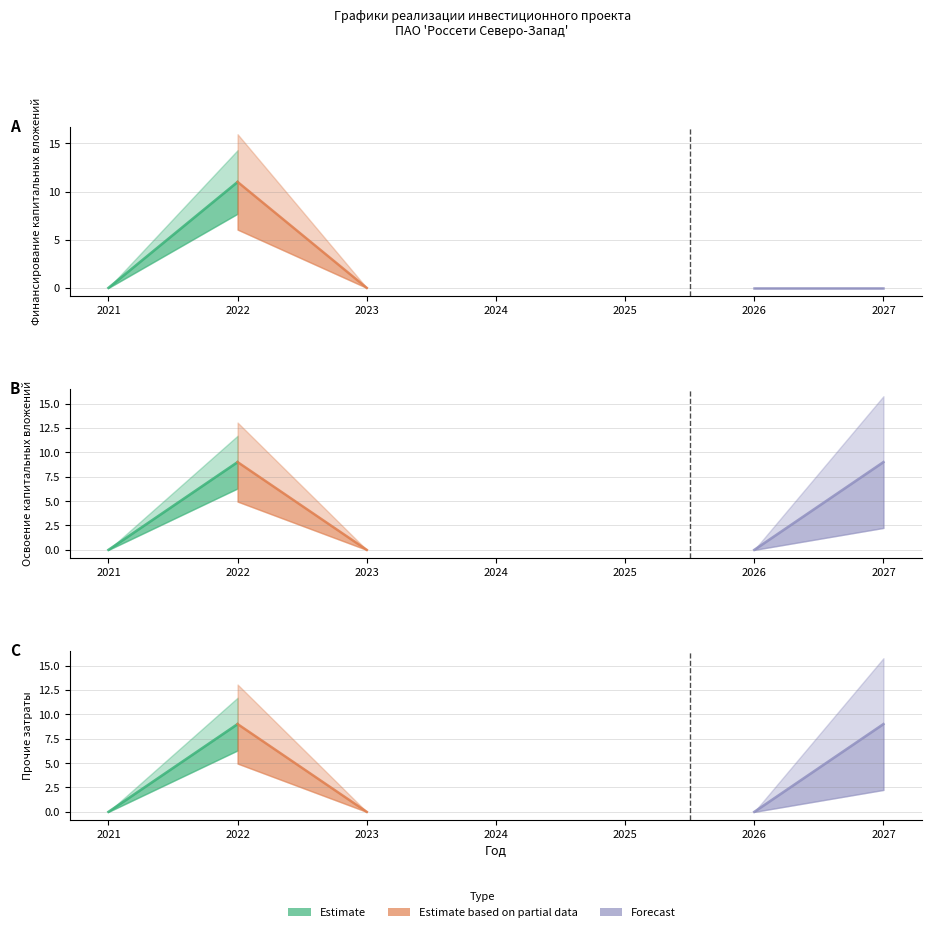

At which category is the sum across all series the highest?

2022